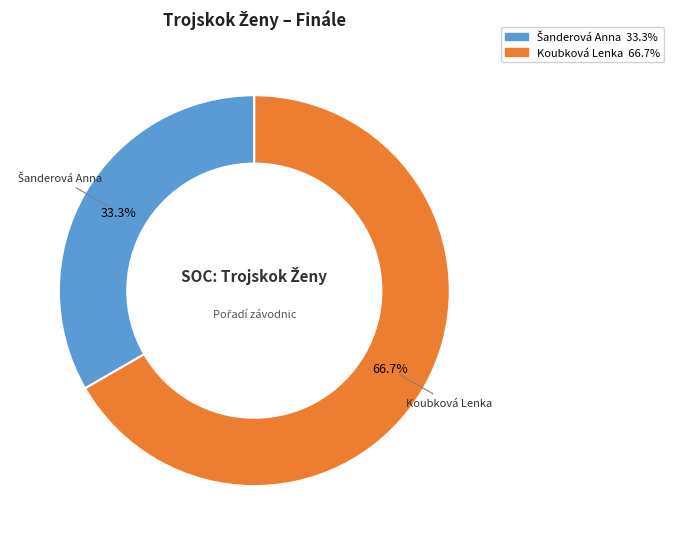

How much of the chart is everything except Koubková Lenka?

33.3%